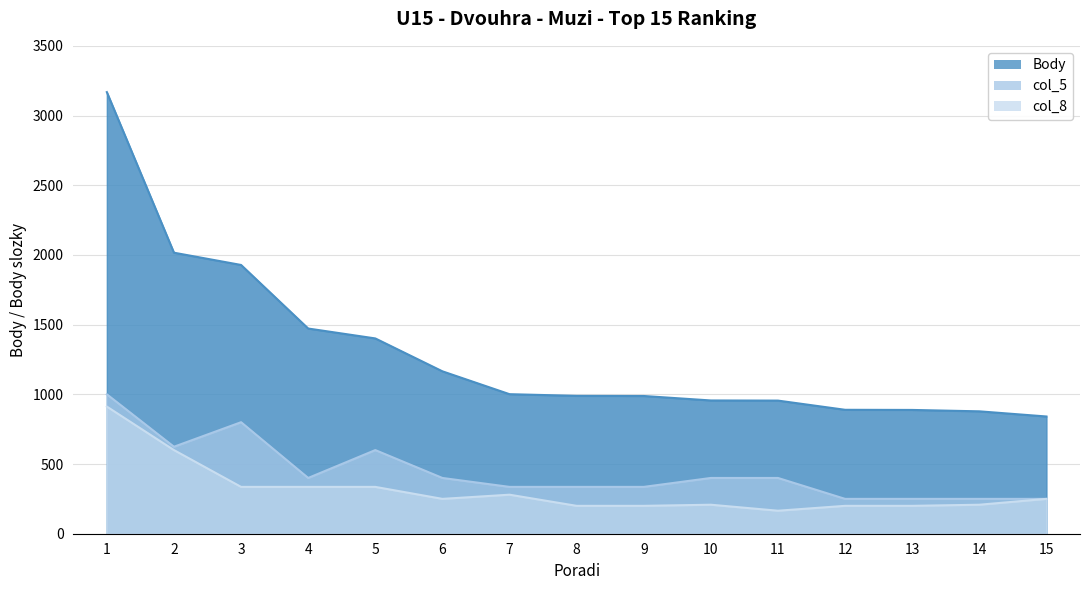

At how many categories does at least one series exceed 2685?

1